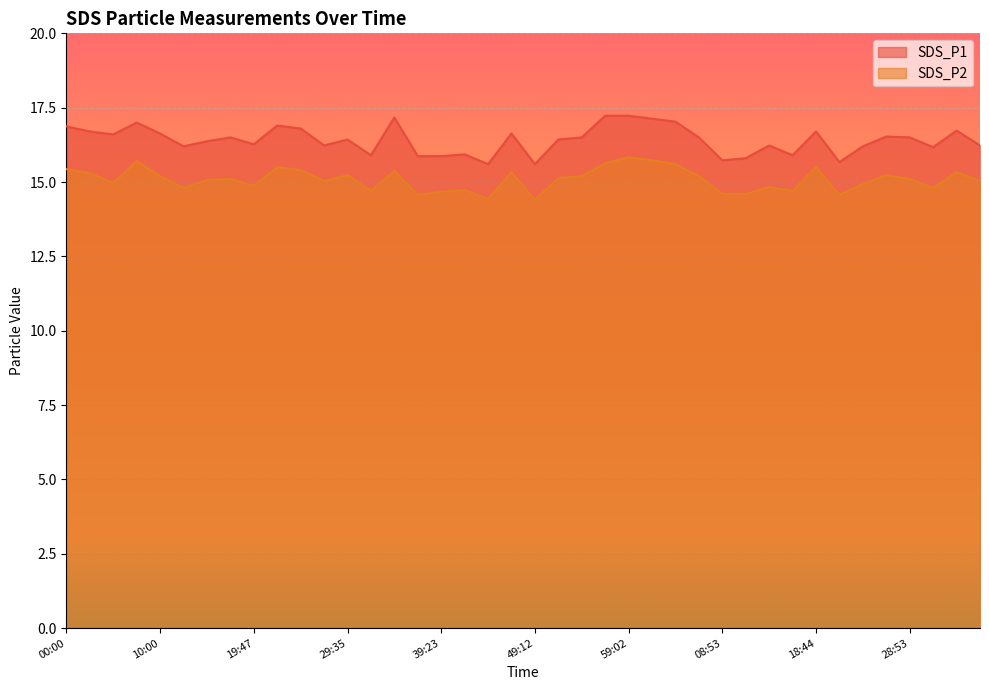

True or false: SDS_P2 has a value of 7.7 at 46:45.

False